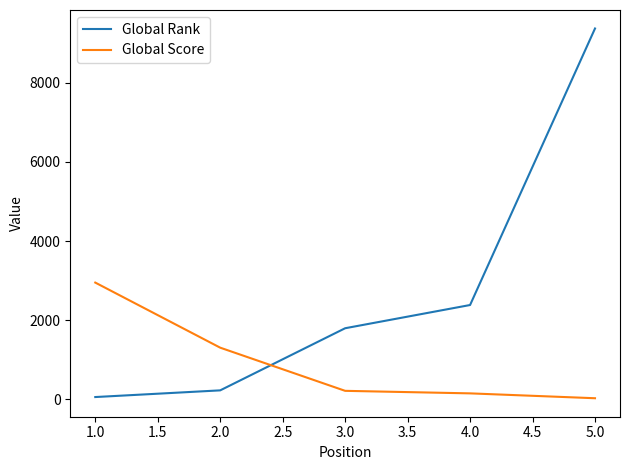

Which series has the widest spread of values?

Global Rank